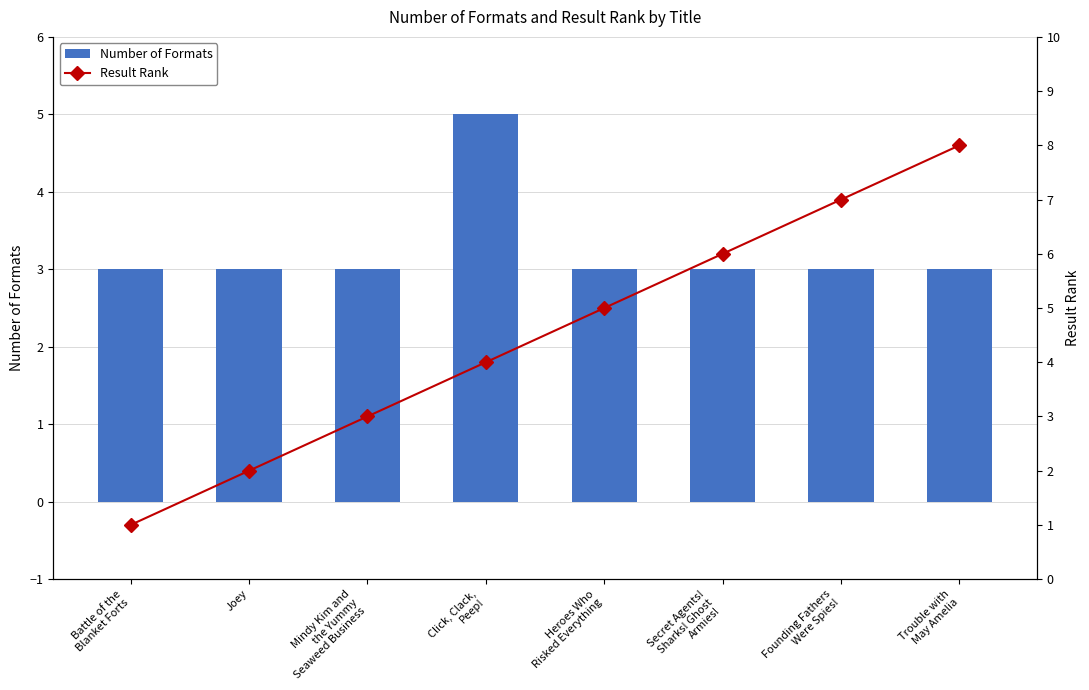

How many groups of bars are there?

8